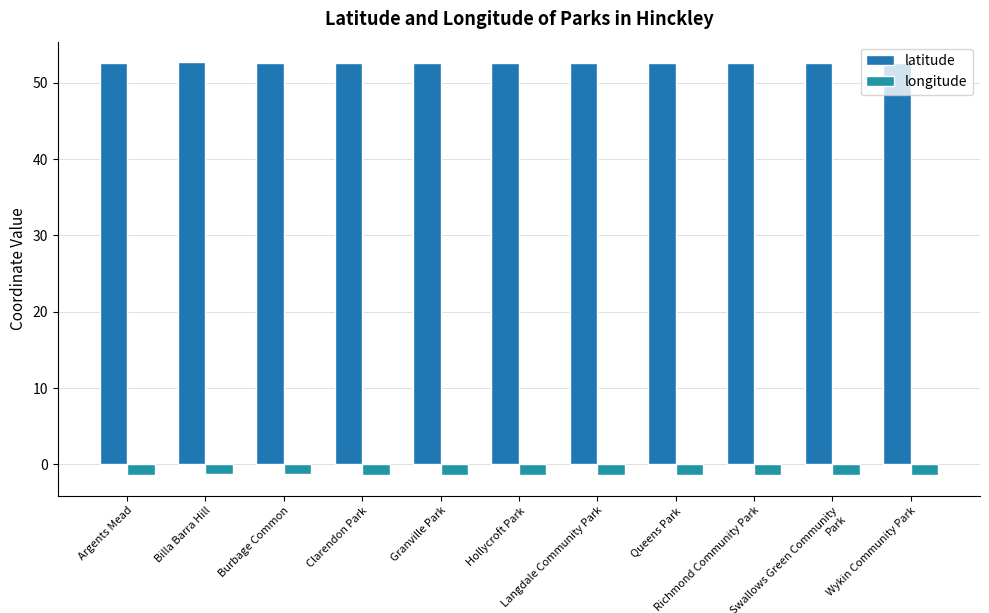

Which label corresponds to the largest value in the chart?

Billa Barra Hill